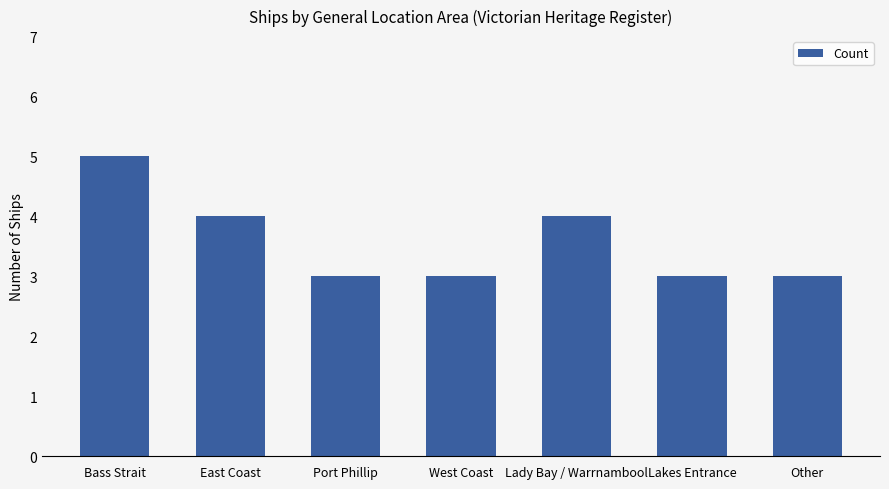

Is it true that the value at Bass Strait is 5?

True